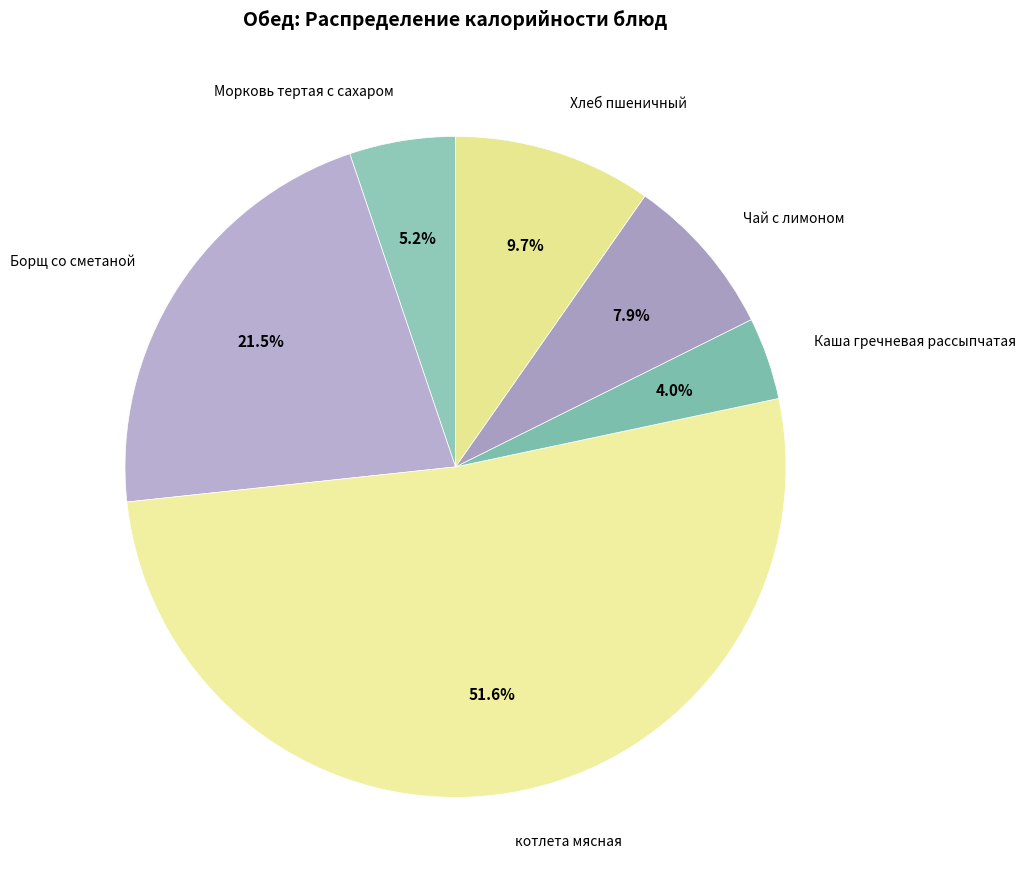

True or false: котлета мясная accounts for 65% of the total.

False